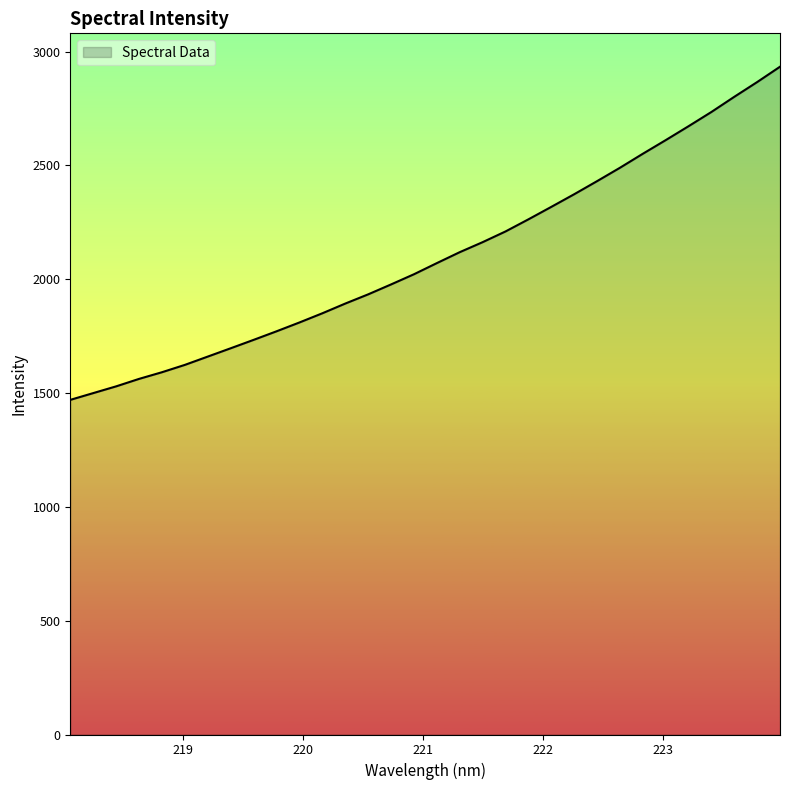

Does the chart have visible grid lines?

No